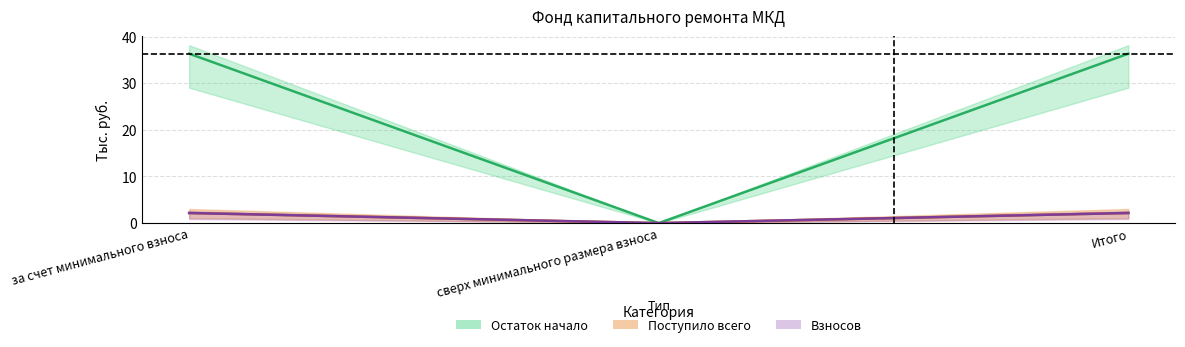

Is it true that the value at за счет минимального взноса is 36.3?

True